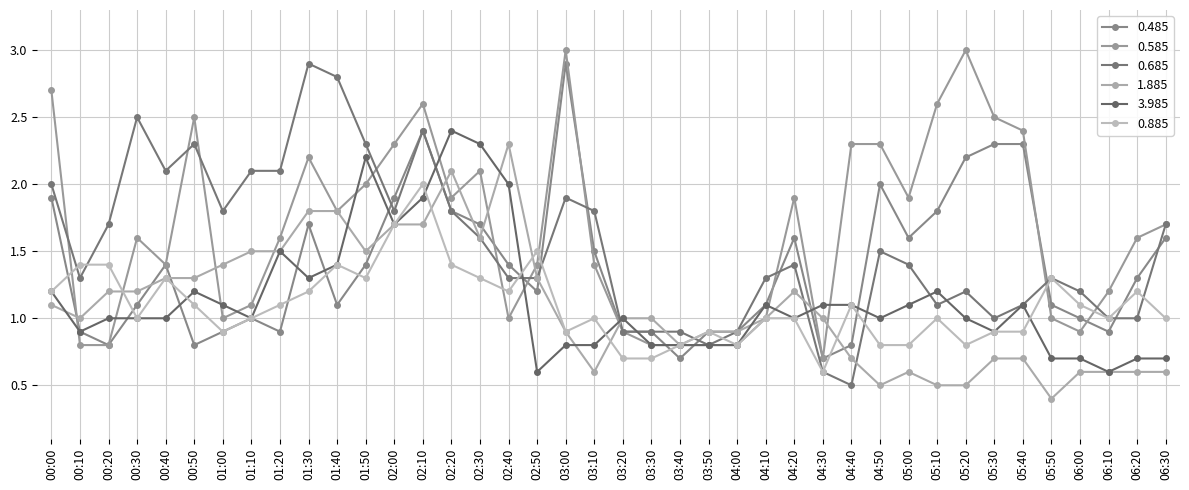

How many interior local valleys does the 0.885 series have?

9